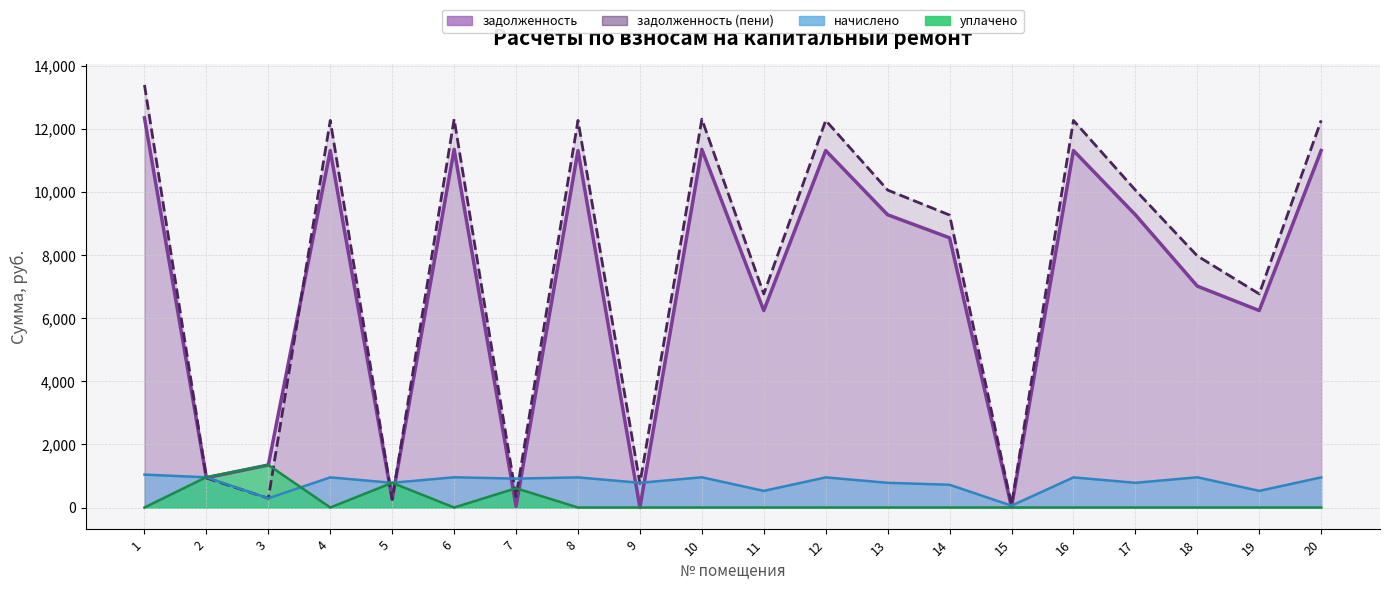

What is the value of the задолженность (пени) point at the 2nd from the left?

935.8